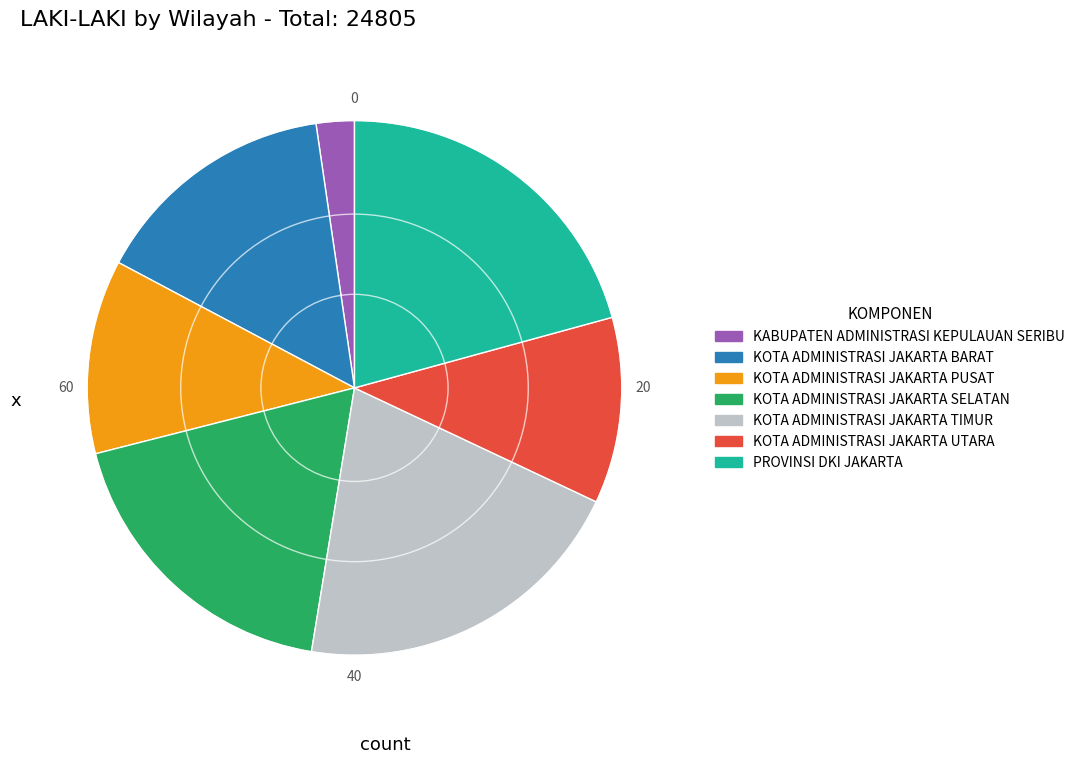

Is the sum of KOTA ADMINISTRASI JAKARTA UTARA and KOTA ADMINISTRASI JAKARTA BARAT greater than half?

No